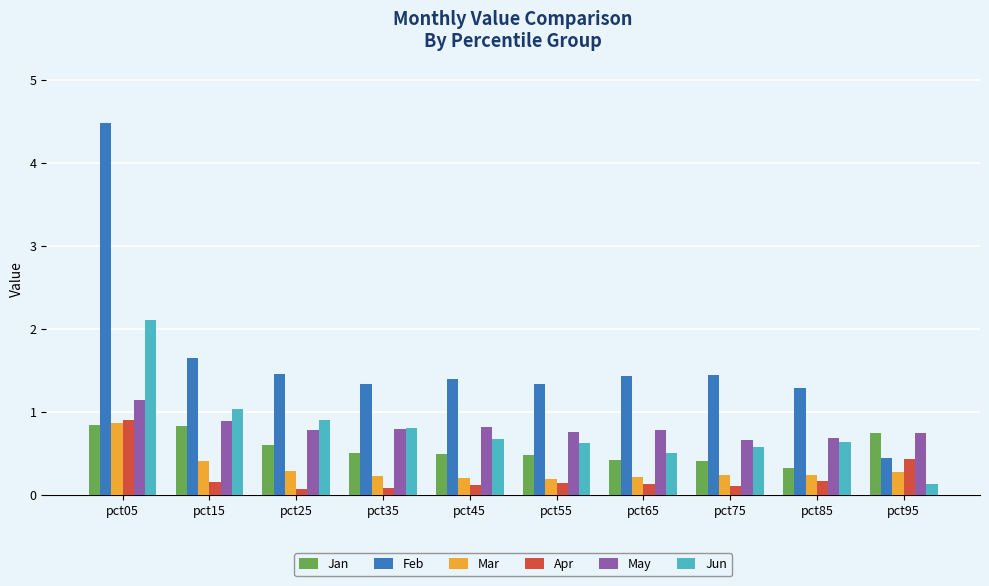

What is the lowest value of the May series?

0.7